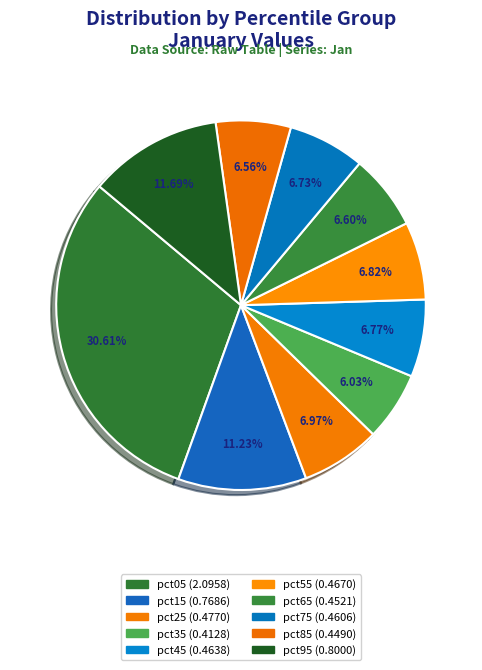

Combined, what portion of the pie is pct65 and pct95?

18.3%